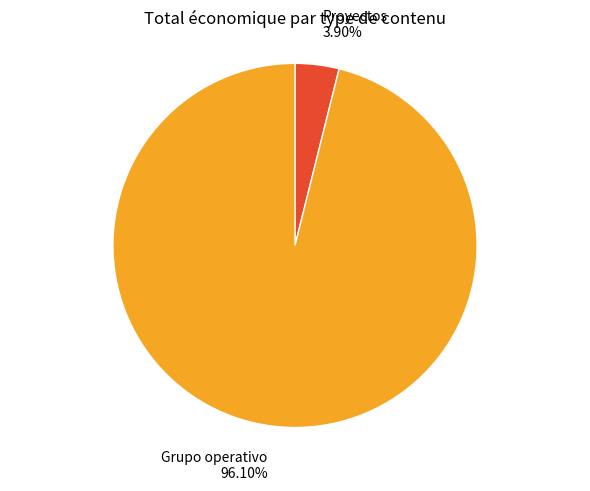

Is the sum of Proyectos and Grupo operativo greater than half?

Yes